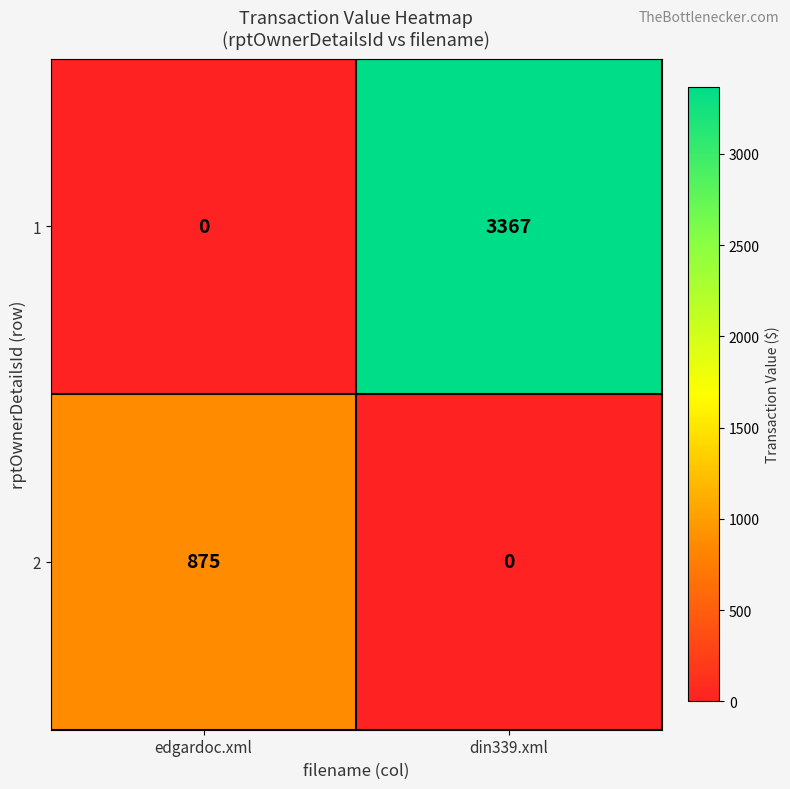

At which category is the sum across all series the highest?

din339.xml